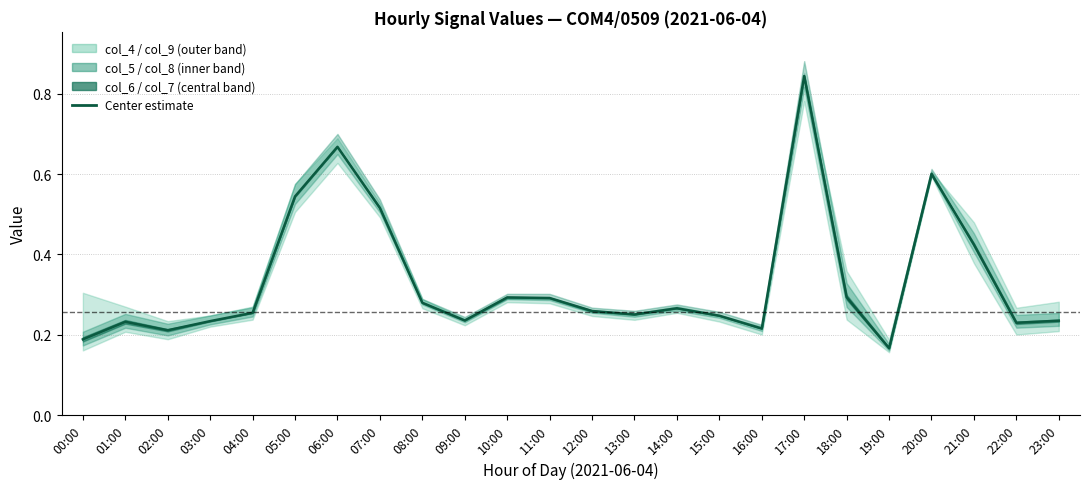

Rank the categories by value from highest to lowest.

17:00, 06:00, 20:00, 05:00, 07:00, 21:00, 18:00, 10:00, 11:00, 08:00, 14:00, 12:00, 04:00, 13:00, 15:00, 09:00, 23:00, 03:00, 01:00, 22:00, 16:00, 02:00, 00:00, 19:00